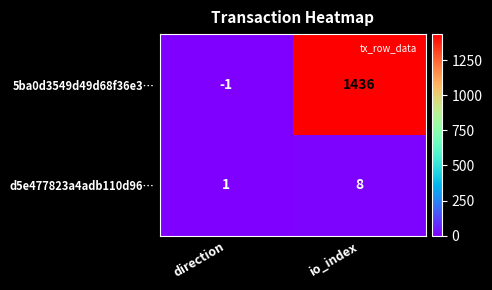

List the series in order of their overall mean, lowest first.

d5e477823a4adb110d96…, 5ba0d3549d49d68f36e3…